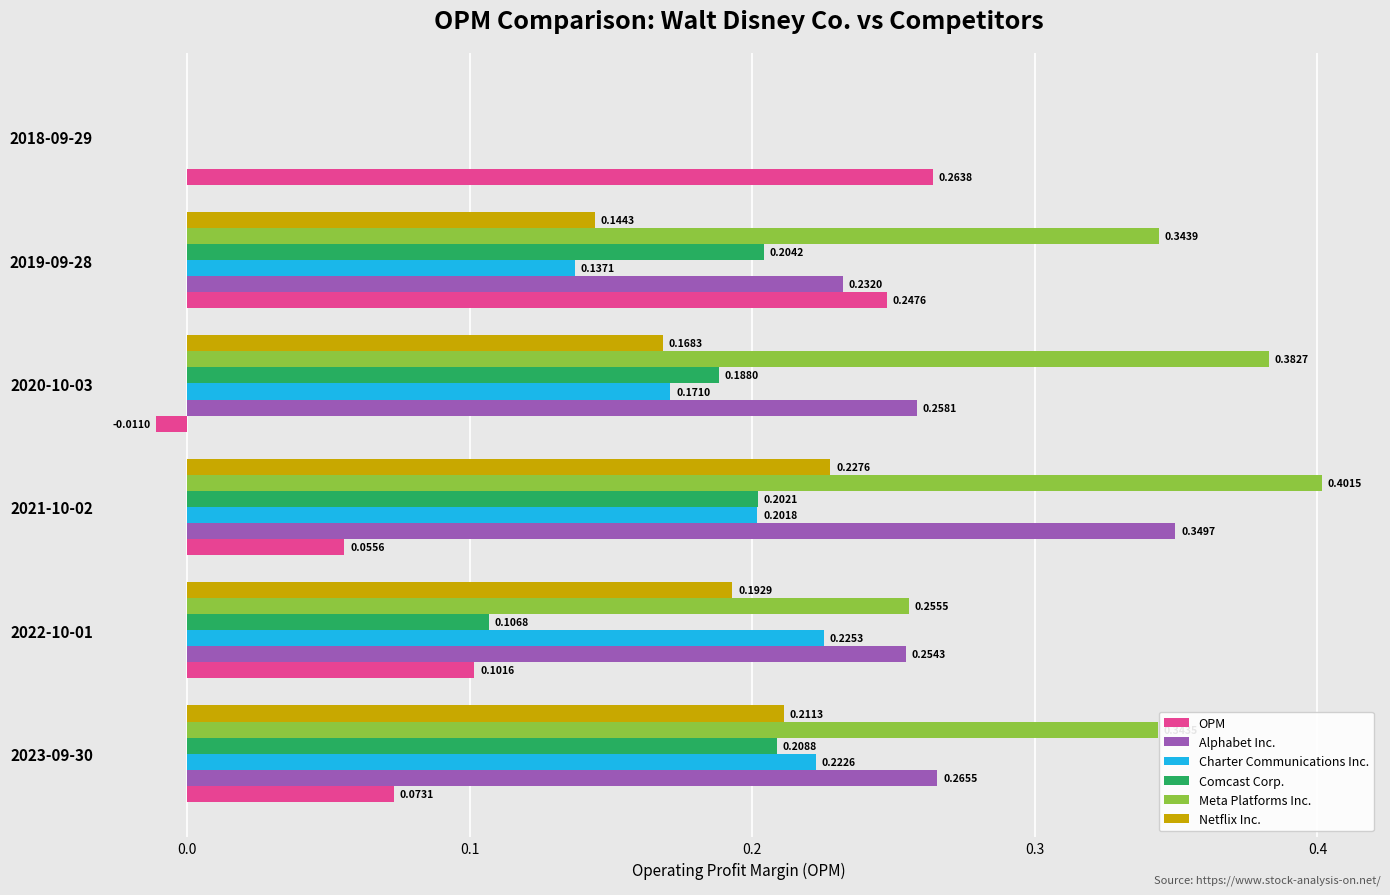

Which series changed the most between 2021-10-02 and 2018-09-29?

Meta Platforms Inc.